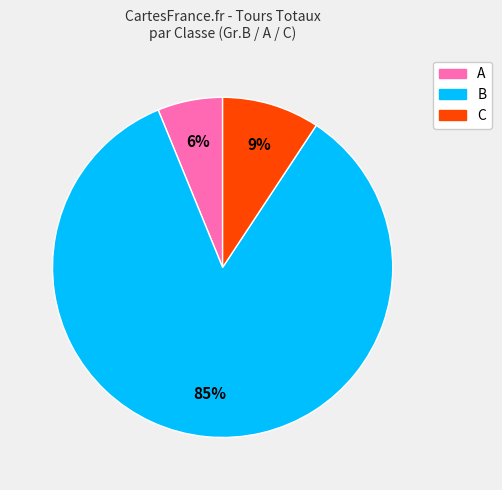

Is there any slice that represents more than half of the pie?

Yes